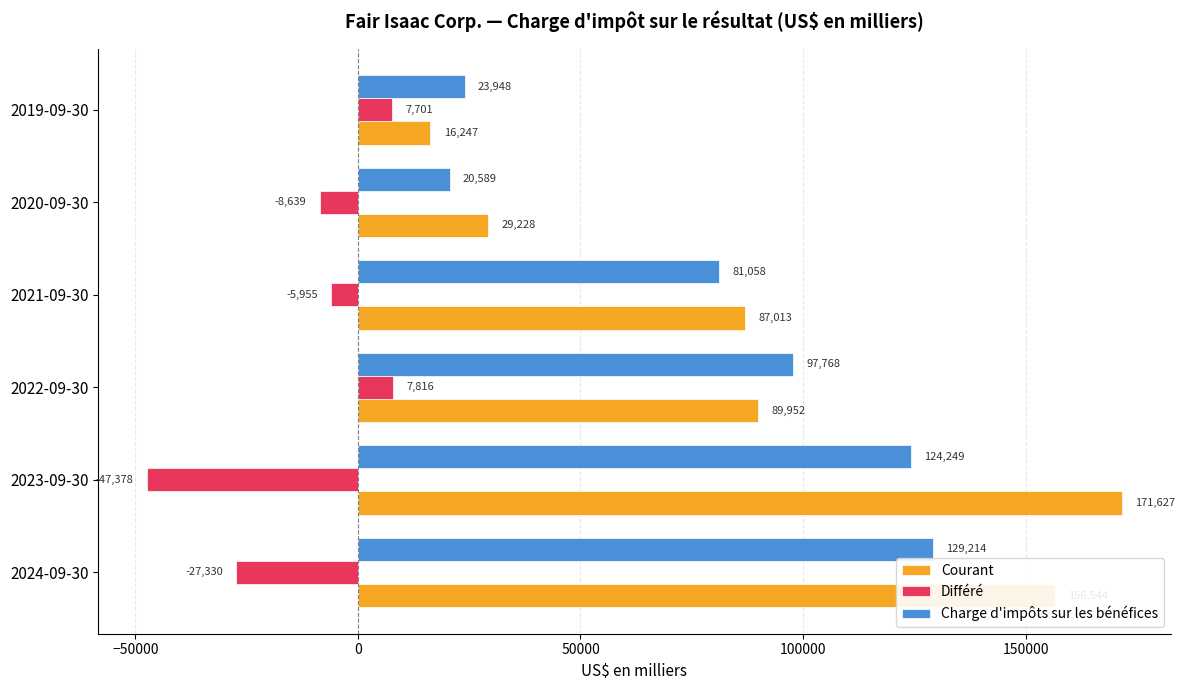

What are all the series names shown in the legend?

Courant, Différé, Charge d'impôts sur les bénéfices